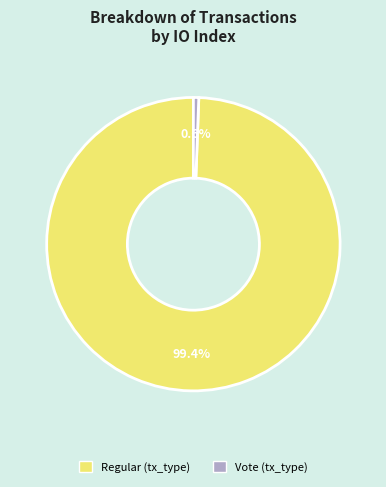

How many slices are in this pie chart?

2